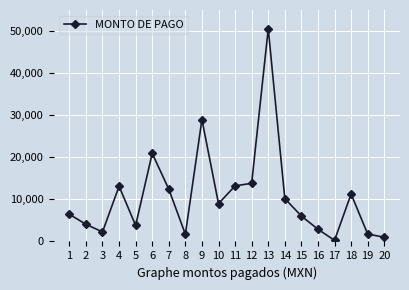

What is the sum of the values at 4 and 11?

26321.6